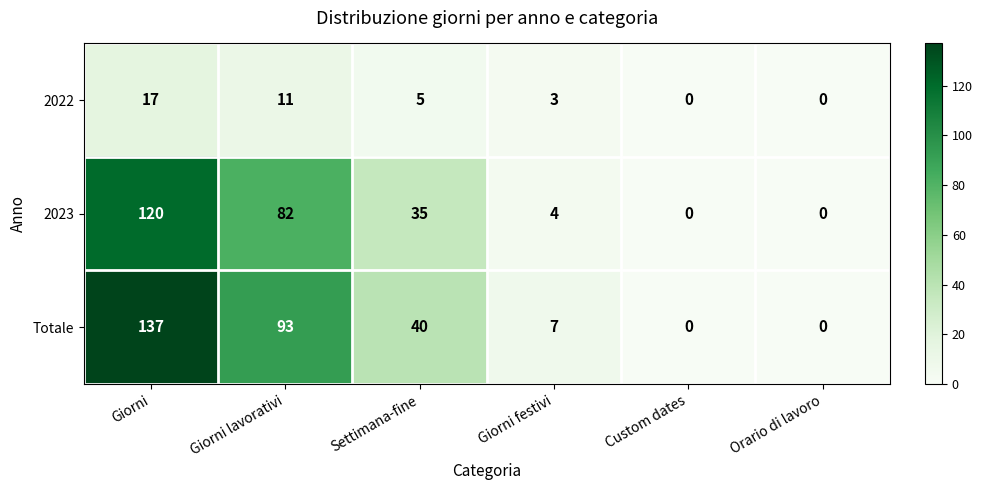

Which series changed the most between Settimana-fine and Orario di lavoro?

Totale